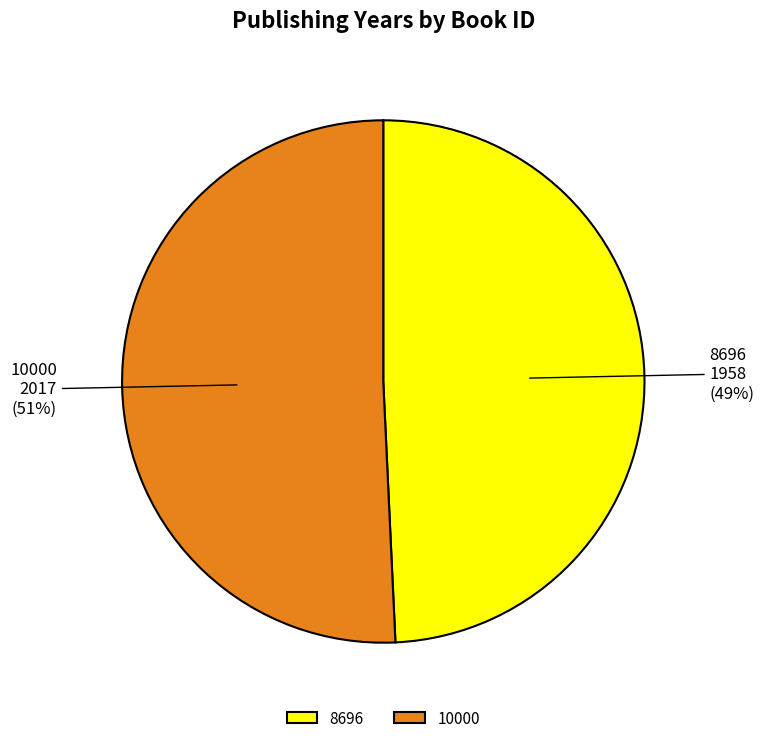

Does 8696 account for over 50% of the chart?

No